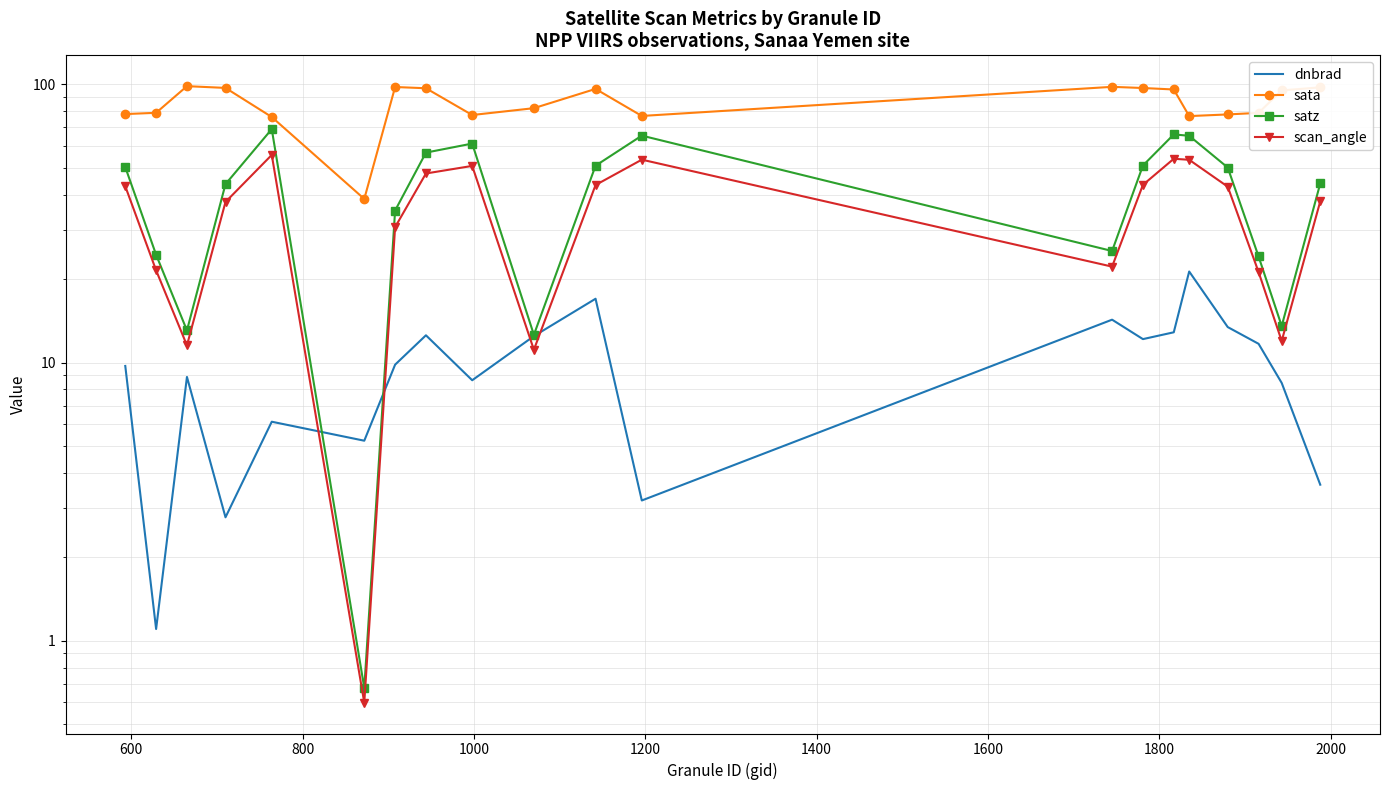

At how many categories does at least one series exceed 30?

20